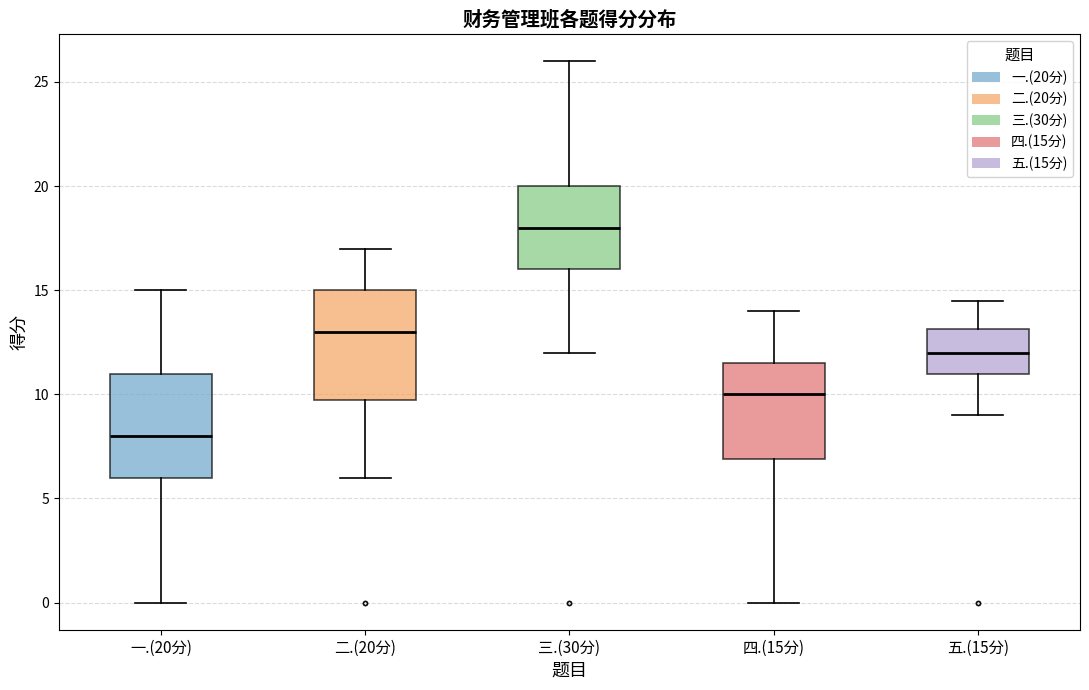

Reading left to right, transcribe this box plot: for each box, give where its median line is, the range the box spans, and where its two whiskers end, as read against the y-axis. The values are not printed on the chart, so give them approximately, as read against the axis.

一.(20分): median 8.0, box 6.0 to 11.0, whiskers 0.0 to 15.0
二.(20分): median 13.0, box 10.0 to 15.0, whiskers 6.0 to 17.0
三.(30分): median 18.0, box 16.0 to 20.0, whiskers 12.0 to 26.0
四.(15分): median 10.0, box 7.0 to 11.5, whiskers 0.0 to 14.0
五.(15分): median 12.0, box 11.0 to 13.0, whiskers 9.0 to 14.5